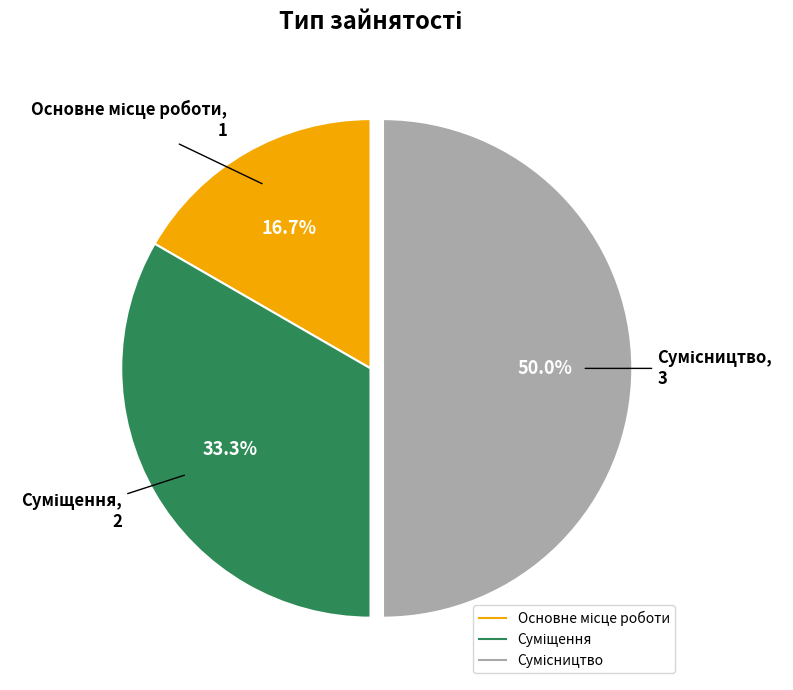

How many segments does this pie chart have?

3